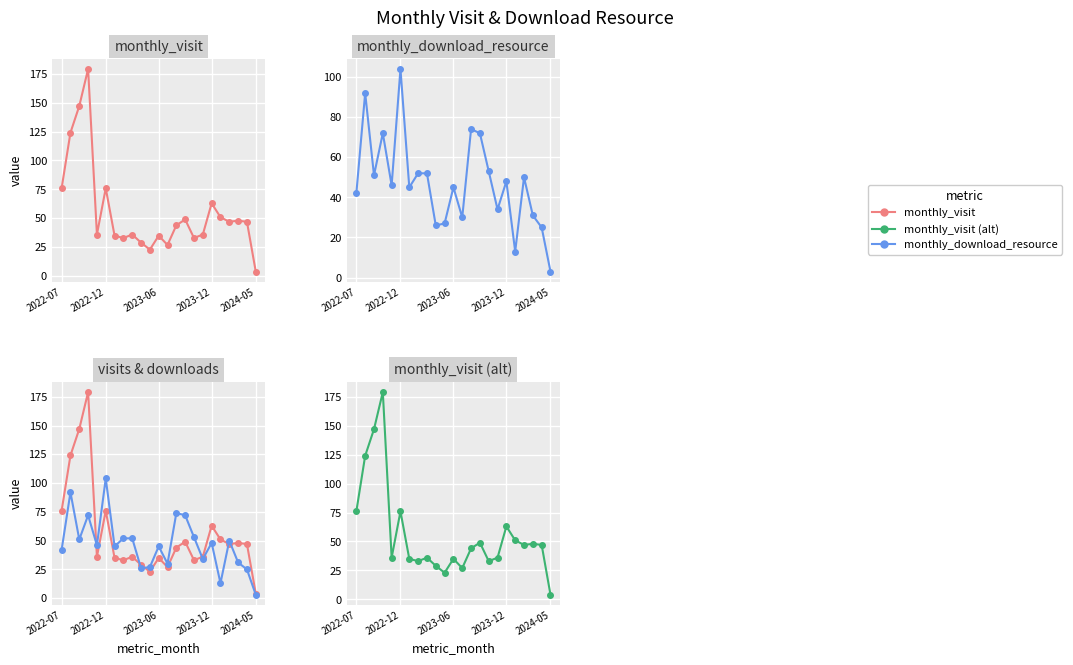

How many values in the monthly_visit series are below 44?

11